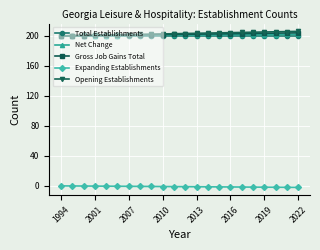

What is the maximum value shown in the chart?

206.0